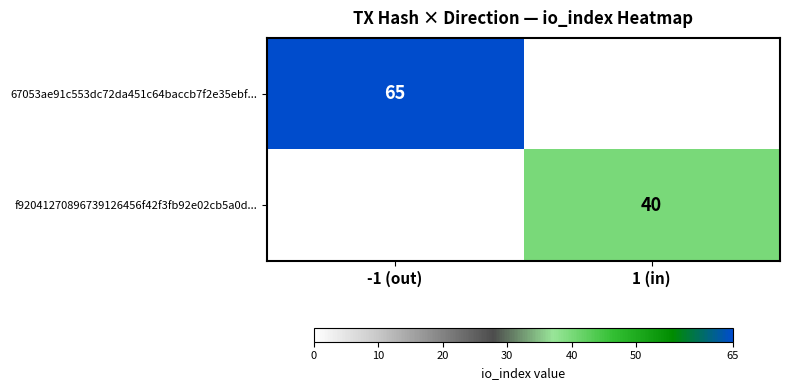

The 67053ae91c553dc72da451c64baccb7f2e35ebf... series shows 65 at -1 (out). True or false?

True